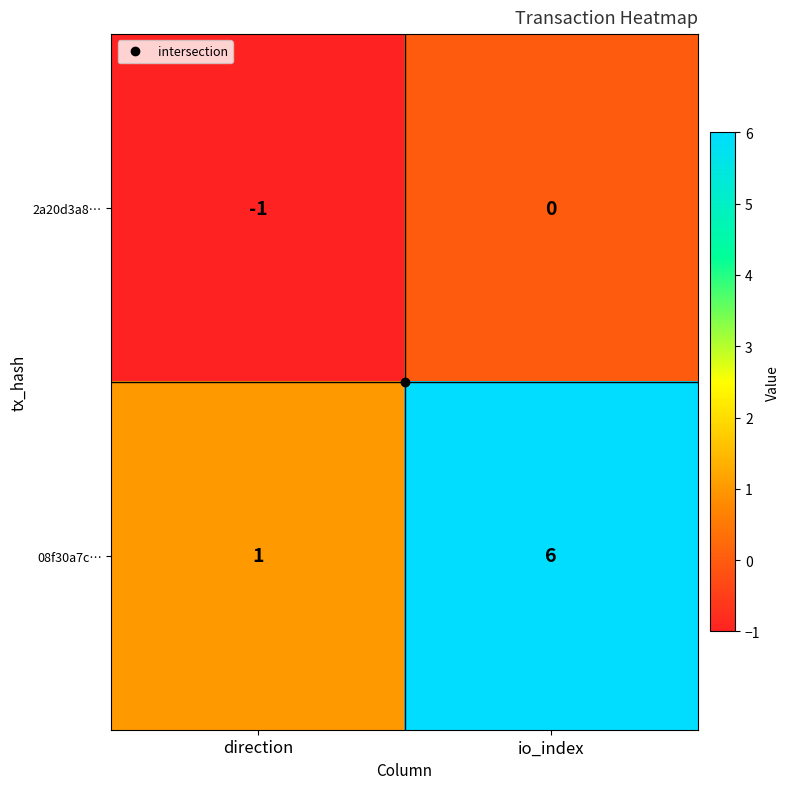

At which category does the chart reach its minimum across all series?

direction